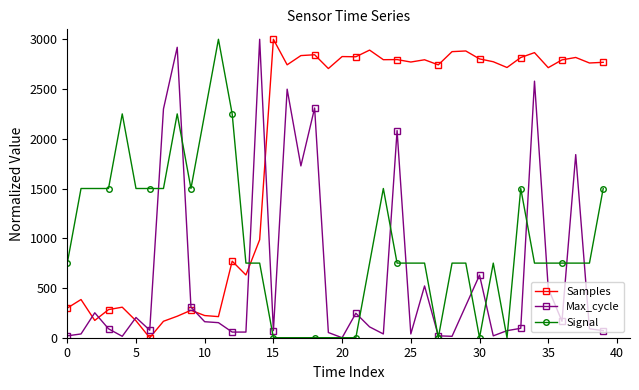

After their last crossing, which series has the higher values: Max_cycle or Samples?

Samples